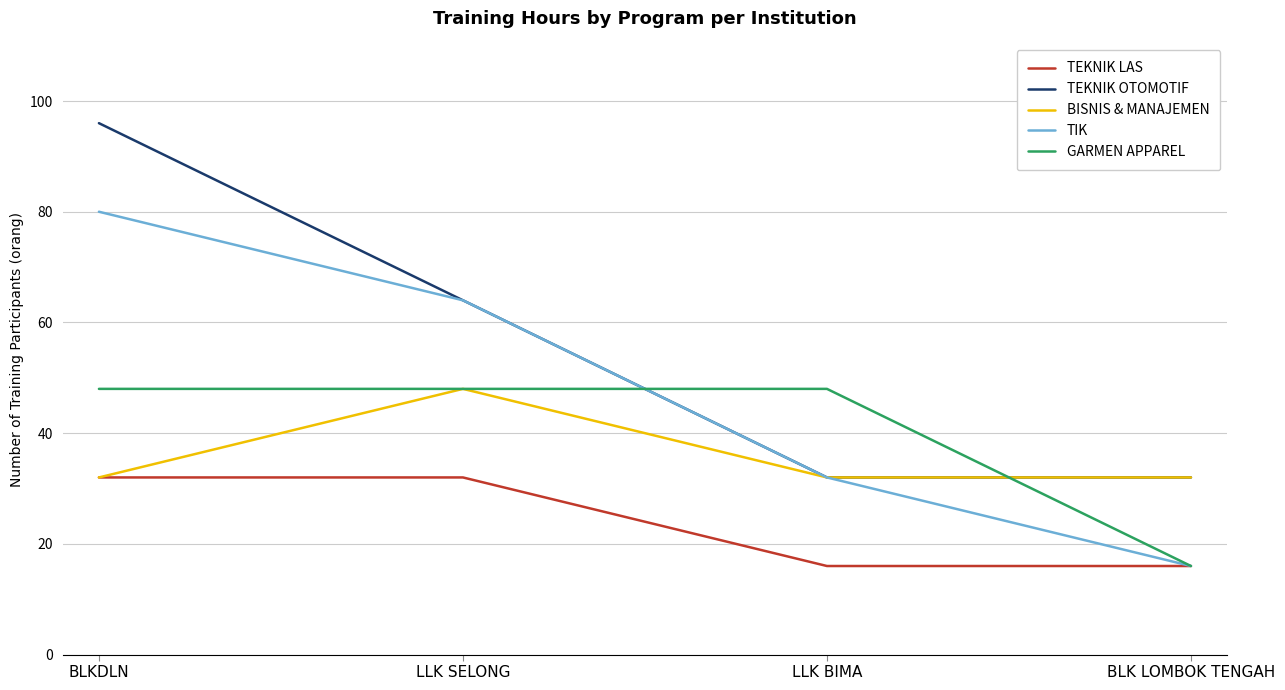

What position from the left is BLKDLN?

1